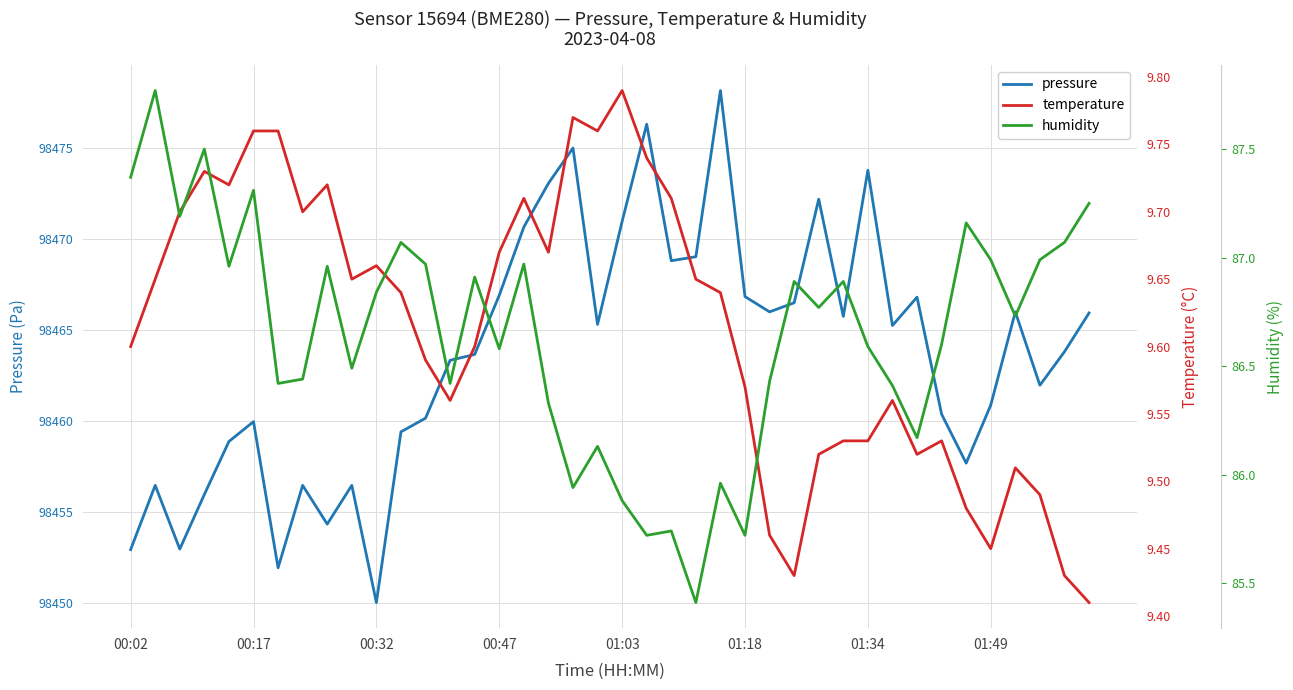

At which category does the chart reach its peak across all series?

24